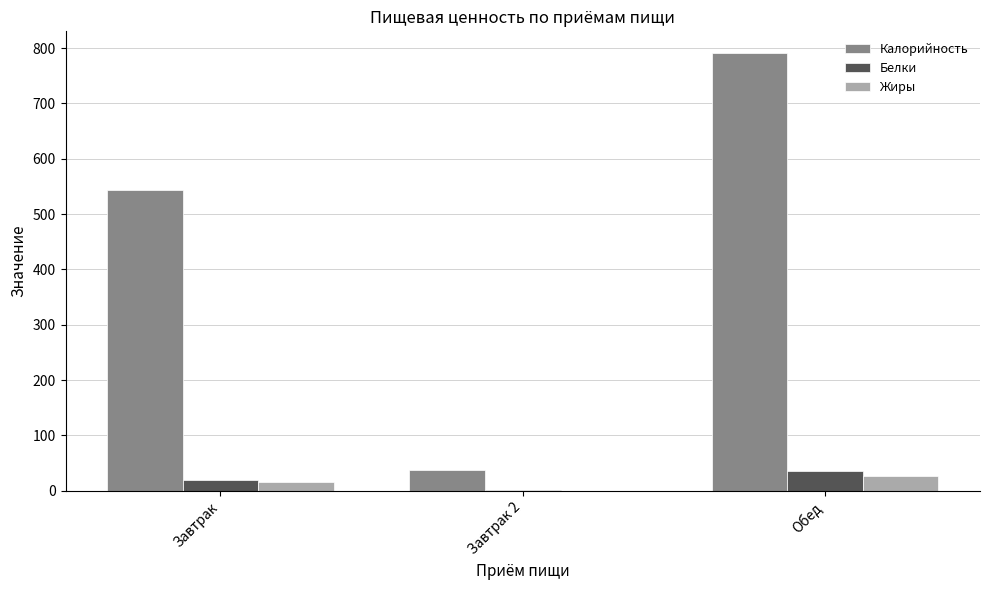

What is the greatest value displayed?

790.6